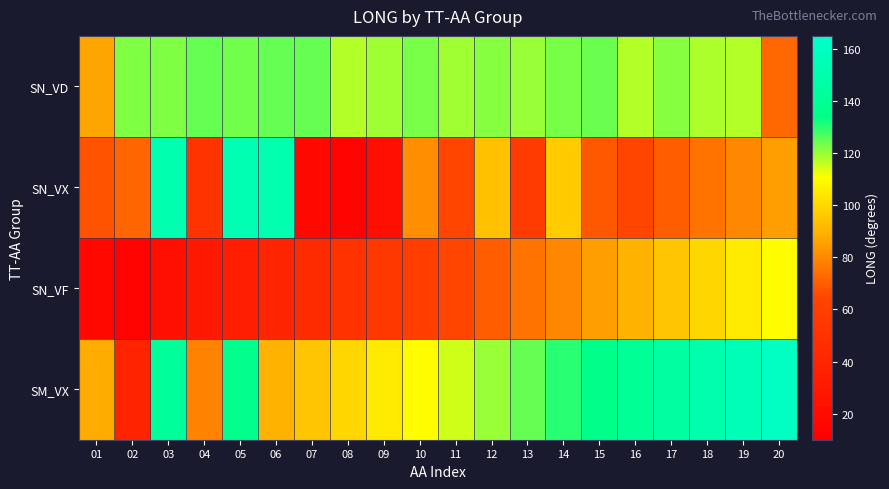

How many series are shown in this chart?

4